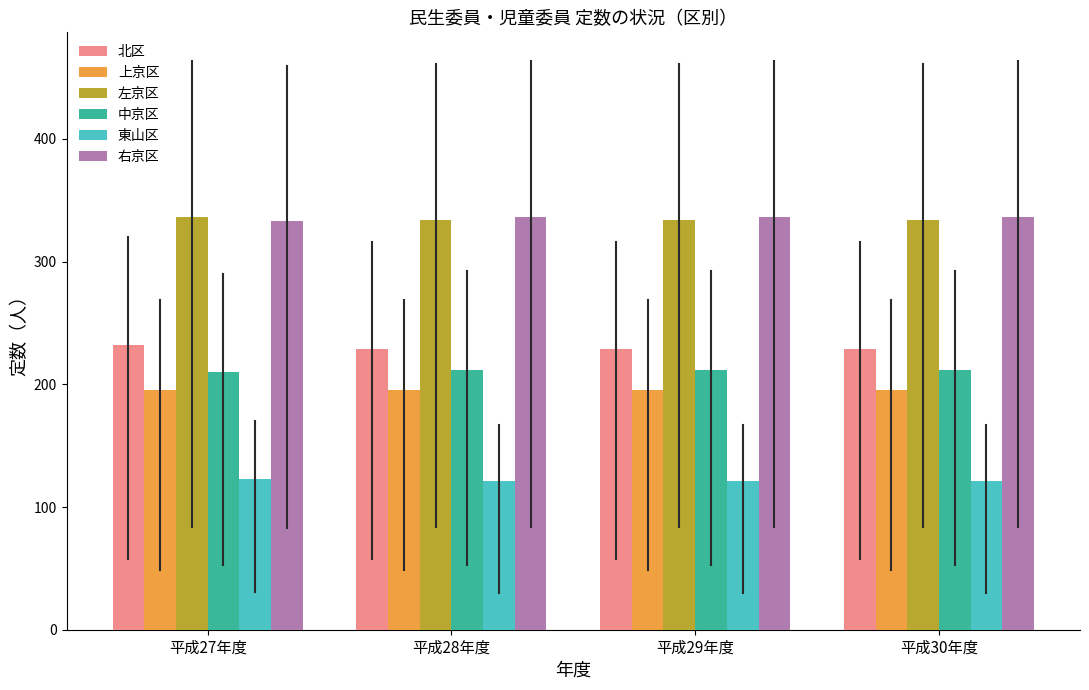

What is the value of the 東山区 bar at the 1st from the left?

123